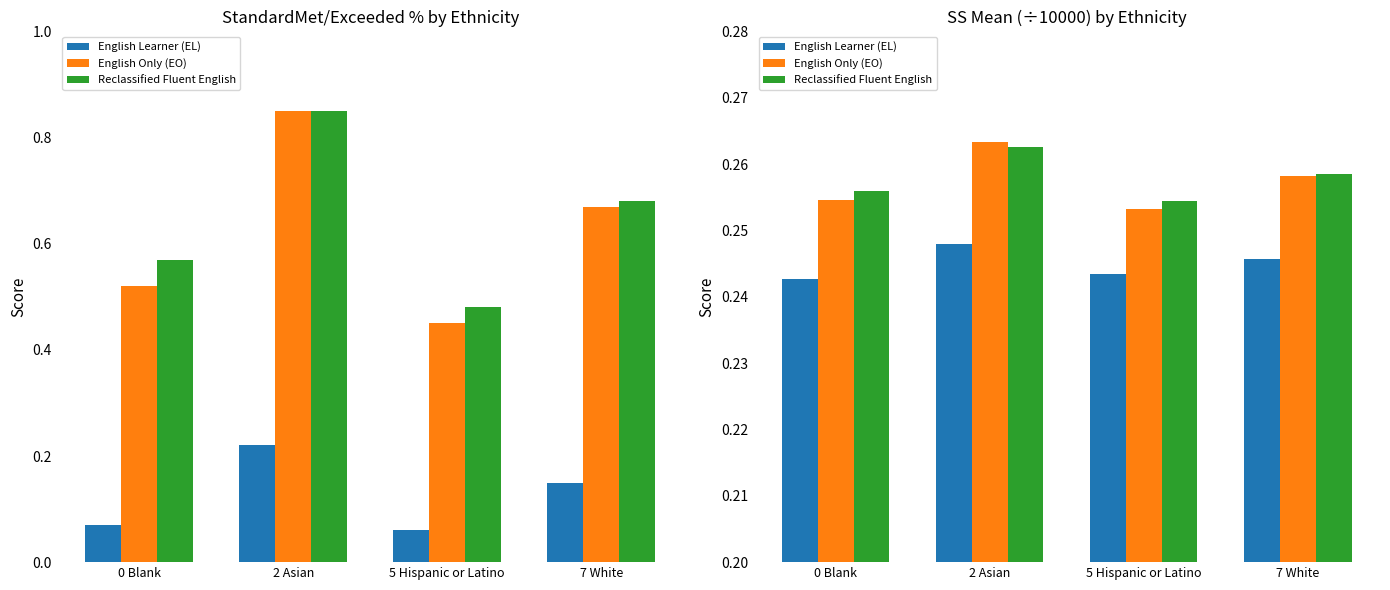

At which label does English Only (EO) reach its peak?

2 Asian